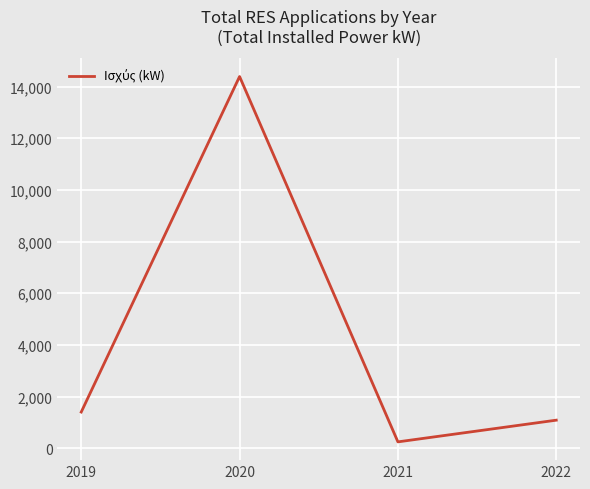

At which label does the data first exceed 1398?

2019